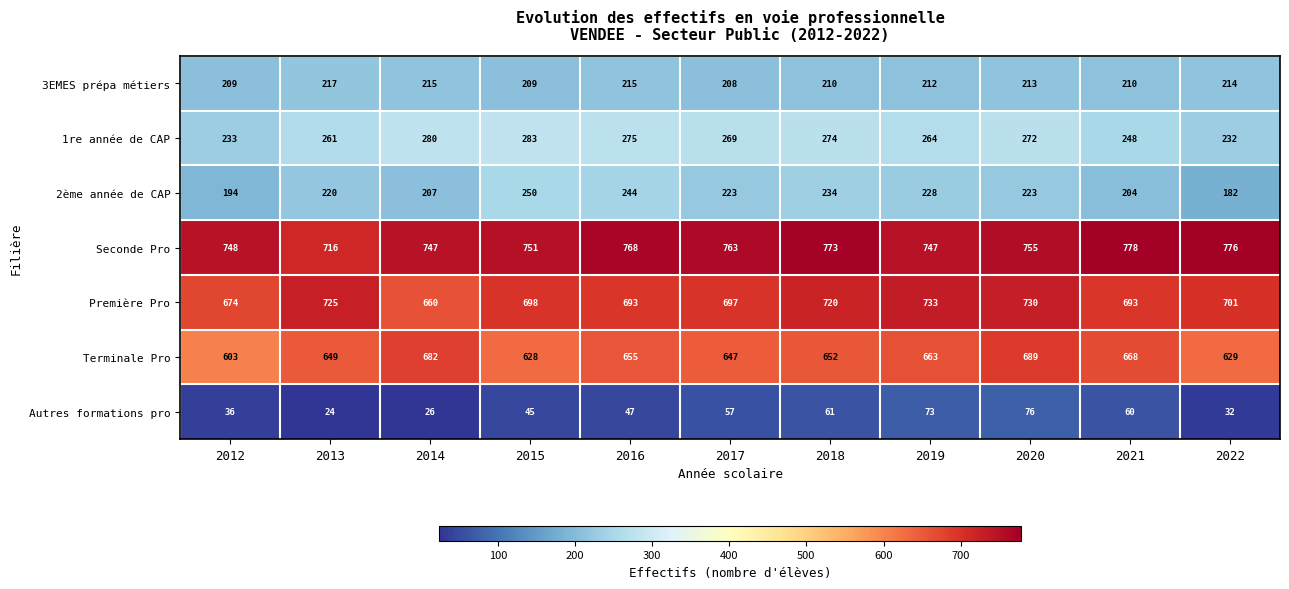

Which label corresponds to the largest value in the chart?

2021